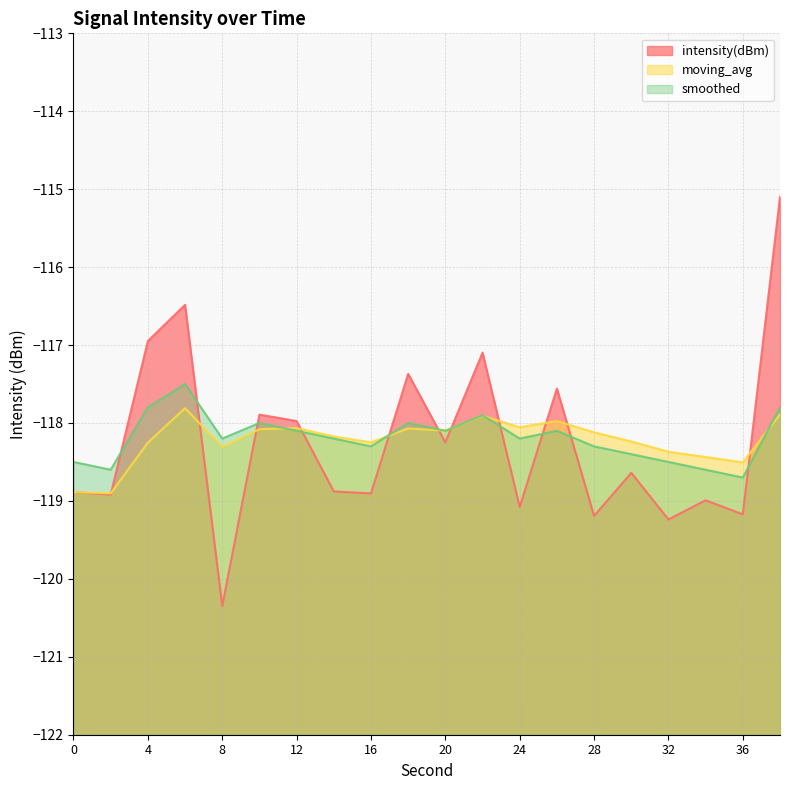

Where is the first local minimum for moving_avg?

2